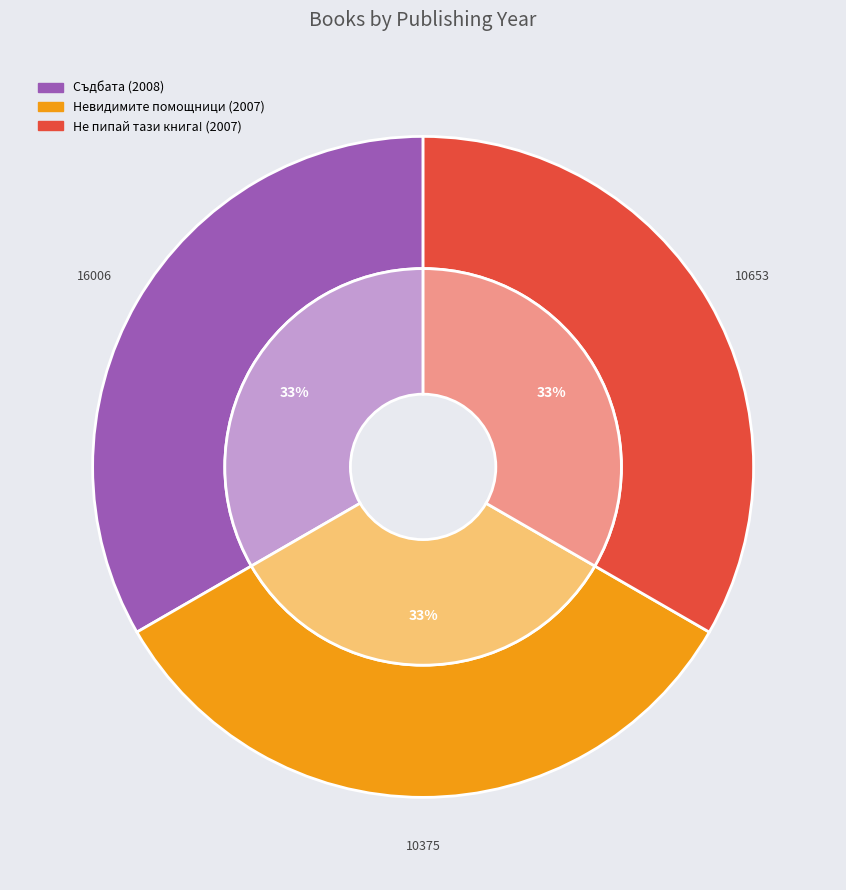

Is there a majority slice in this chart?

No